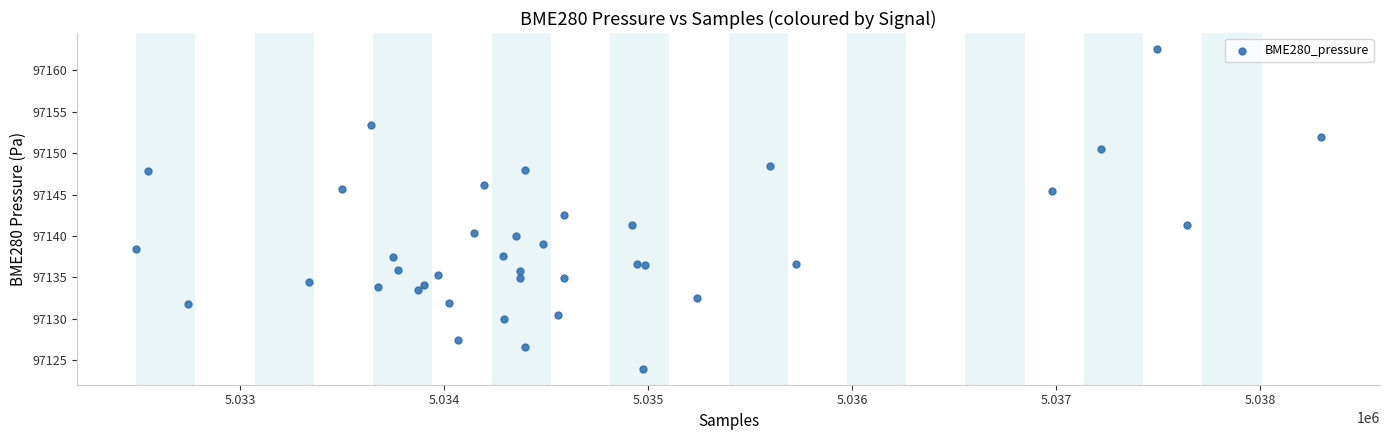

What Y value in the scatter plot is closest to 97143?

97142.6